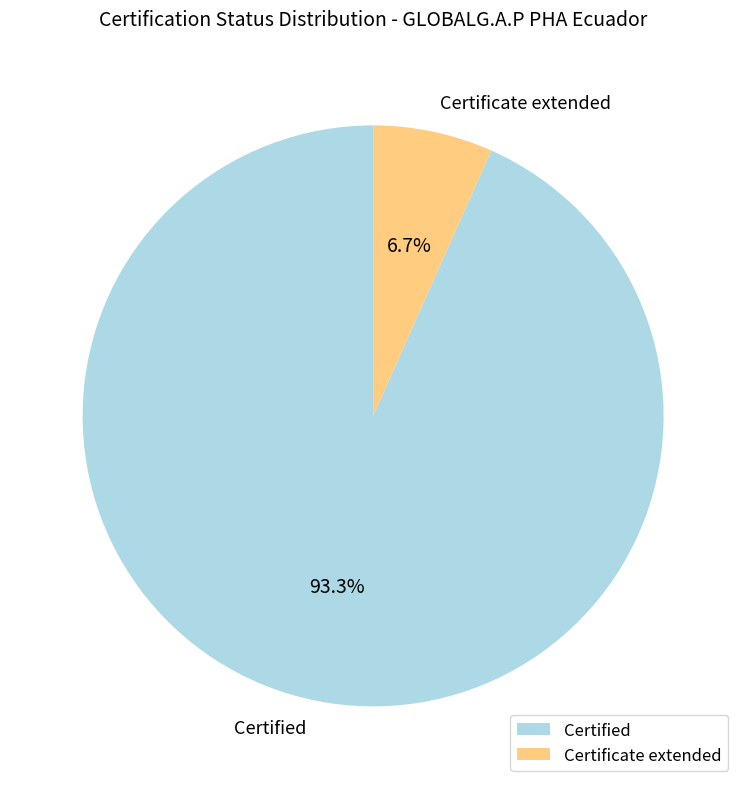

Between Certified and Certificate extended, which is larger?

Certified